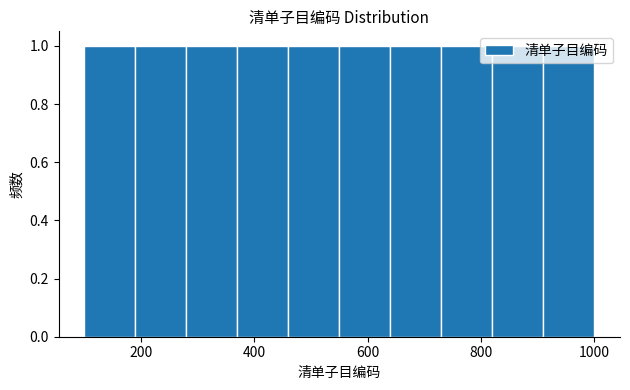

Reading left to right, transcribe this chart: for each bar, give the range it covers on the x-axis and its height. Neither the bar edges nor the heights are printed on the chart, so give them approximately, as read against the axes.

100 to 190: 1
190 to 280: 1
280 to 370: 1
370 to 460: 1
460 to 550: 1
550 to 640: 1
640 to 730: 1
730 to 820: 1
820 to 910: 1
910 to 1000: 1